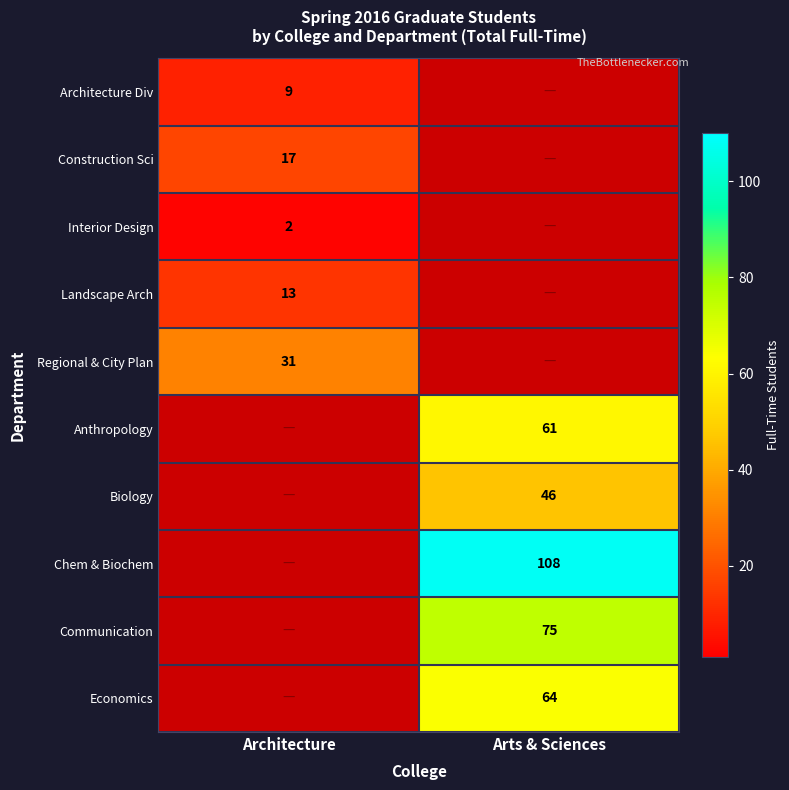

The Chem & Biochem series shows 183 at Arts & Sciences. True or false?

False